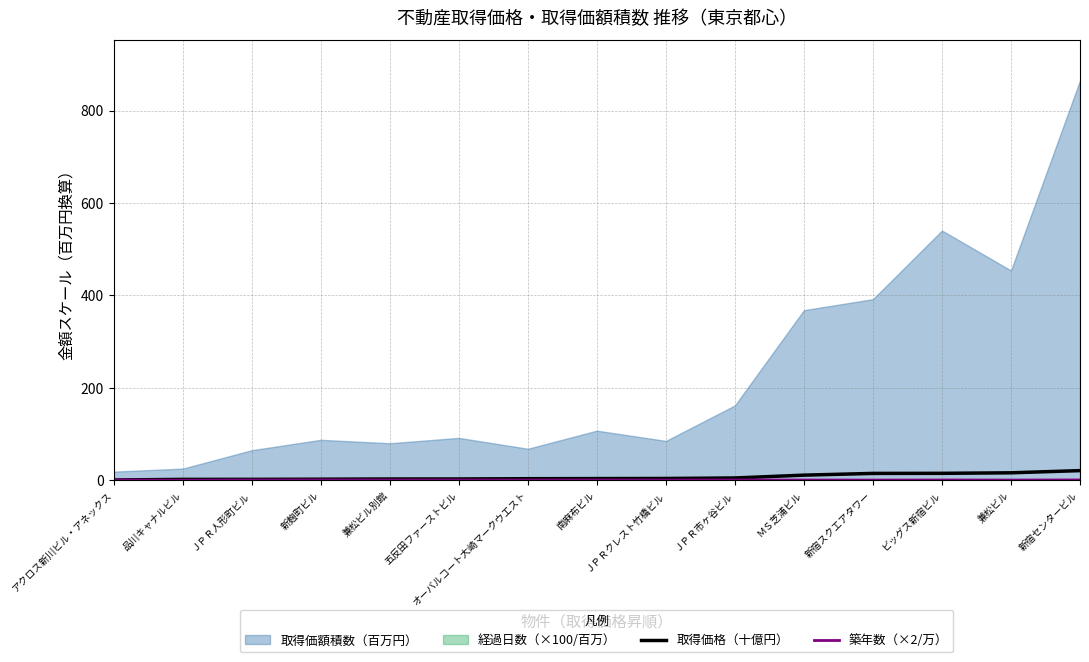

What is the average value of the 取得価格（十億円） series?

7.2